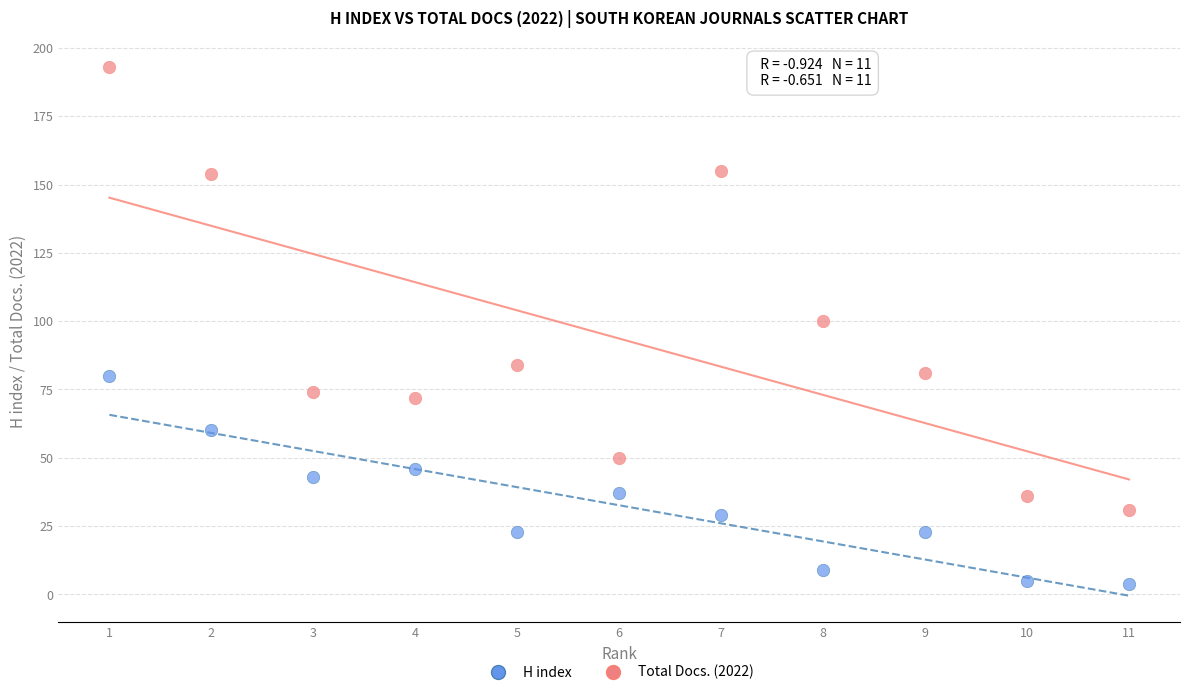

Which series reaches the maximum Y coordinate?

Total Docs. (2022)